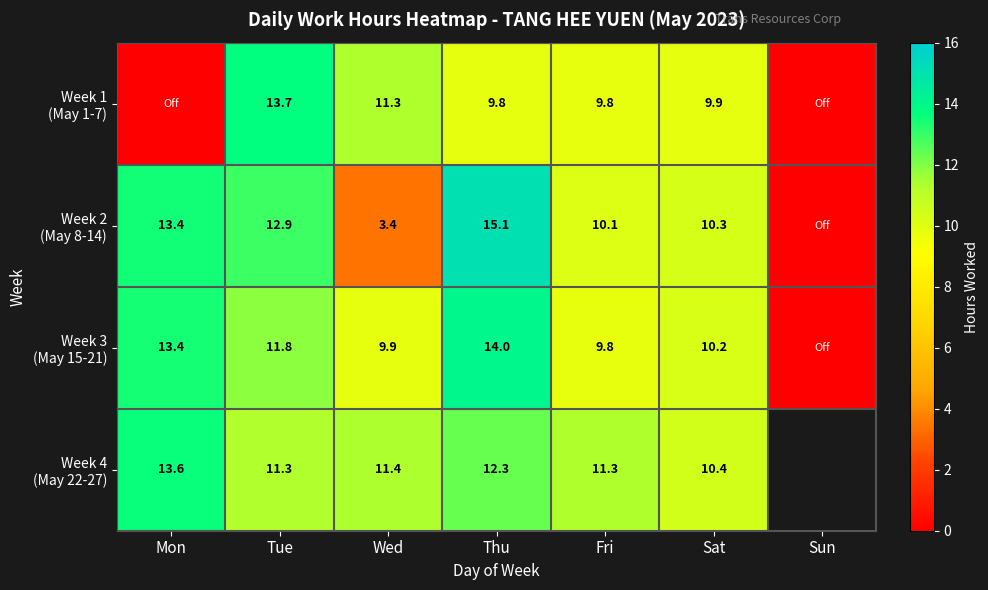

Where is Week 1 (May 1-7) nearest to the value 6?

Fri